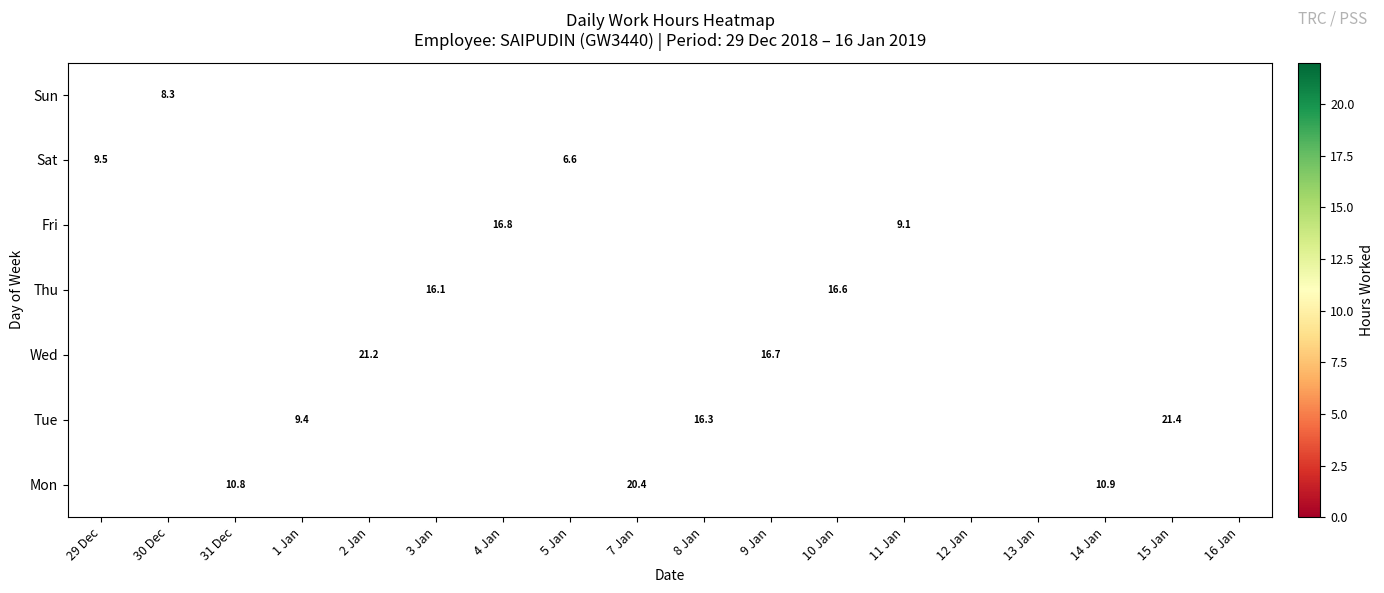

The Sat series shows 6.6 at 5 Jan. True or false?

True